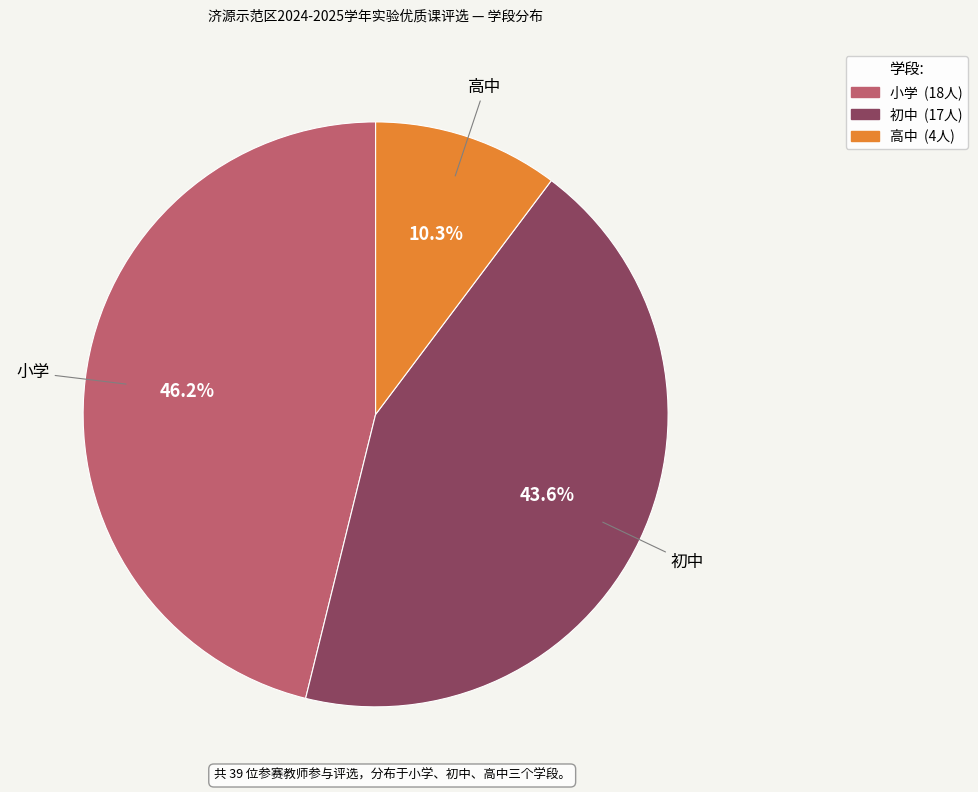

Which has a higher value, 小学 or 初中?

小学